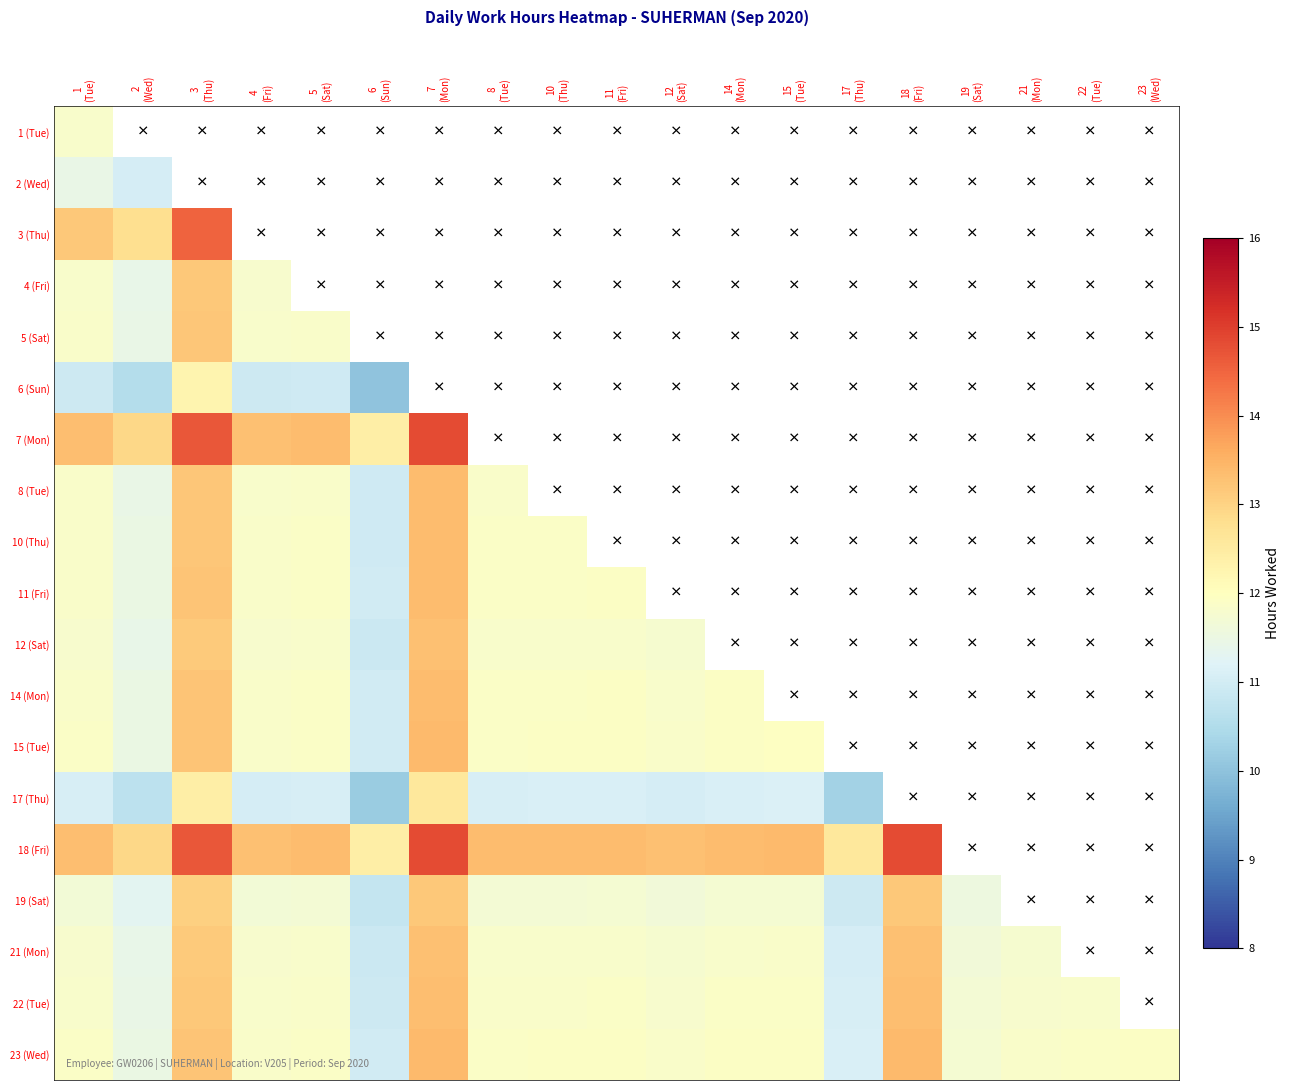

Between 17
(Thu) and 18
(Fri), which is larger?

18
(Fri)